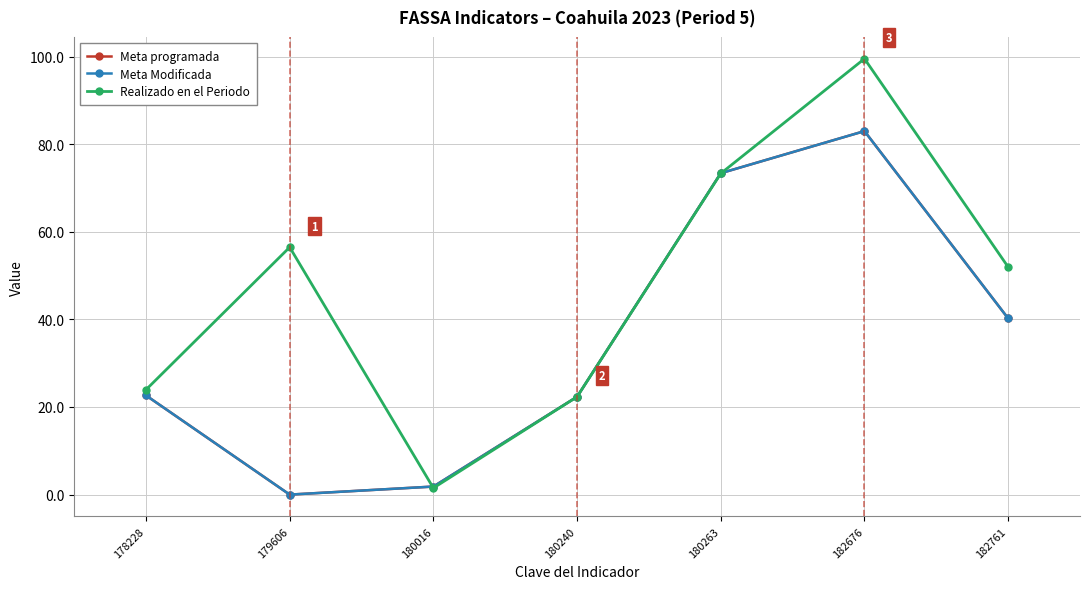

What is the total value across all series at 180263?

220.1